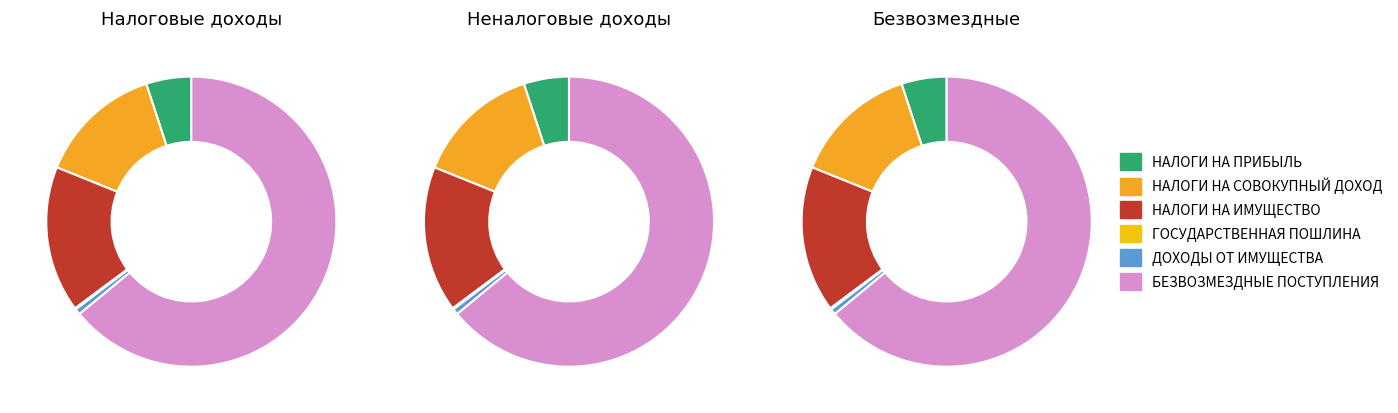

How many slices are in this pie chart?

6